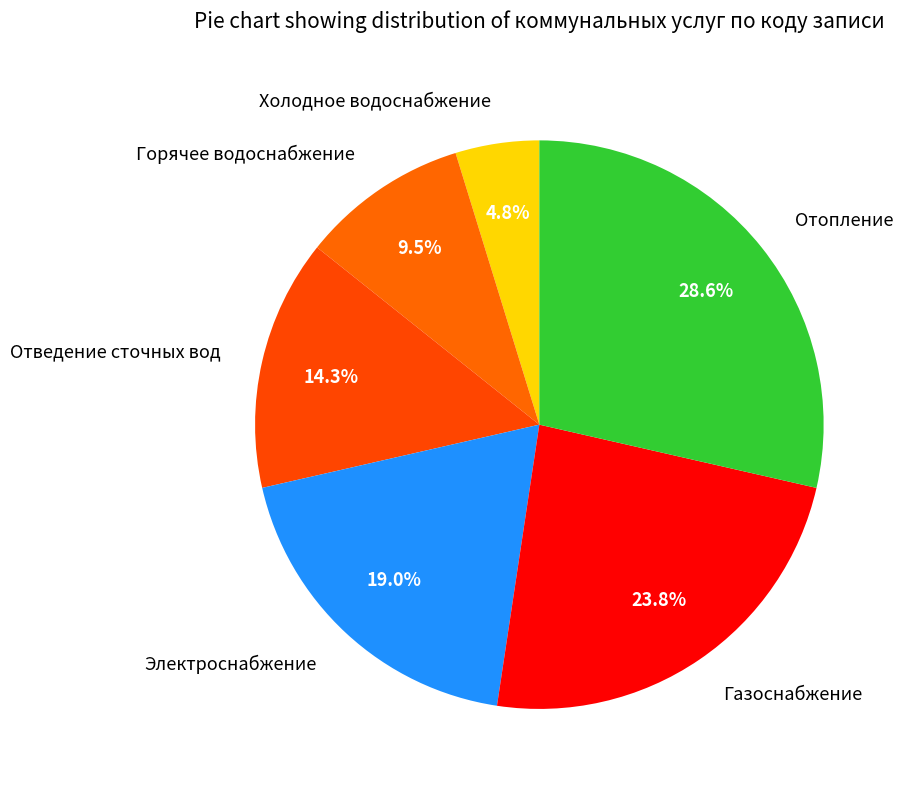

How many segments does this pie chart have?

6